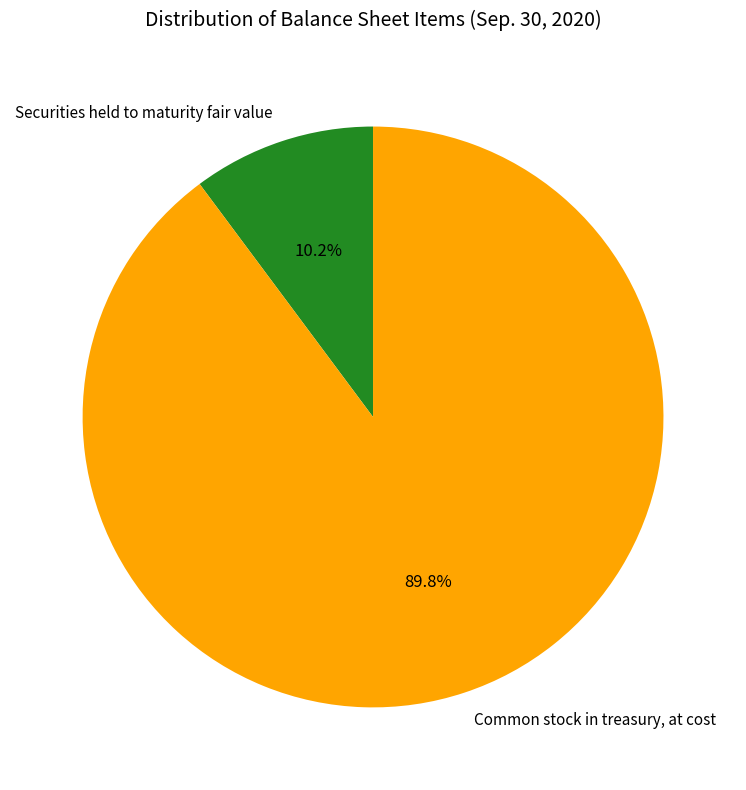

Combined, do Common stock in treasury, at cost and Securities held to maturity fair value account for over 50%?

Yes